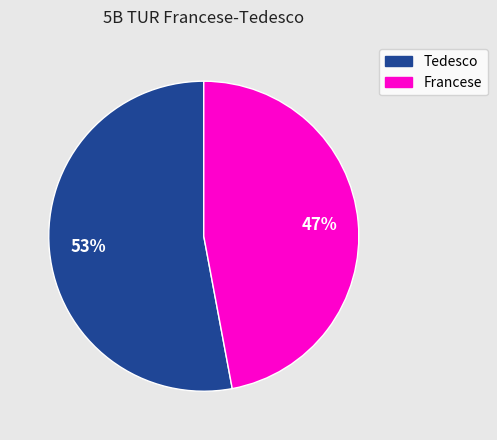

To the nearest percent, what portion does Tedesco represent?

53%